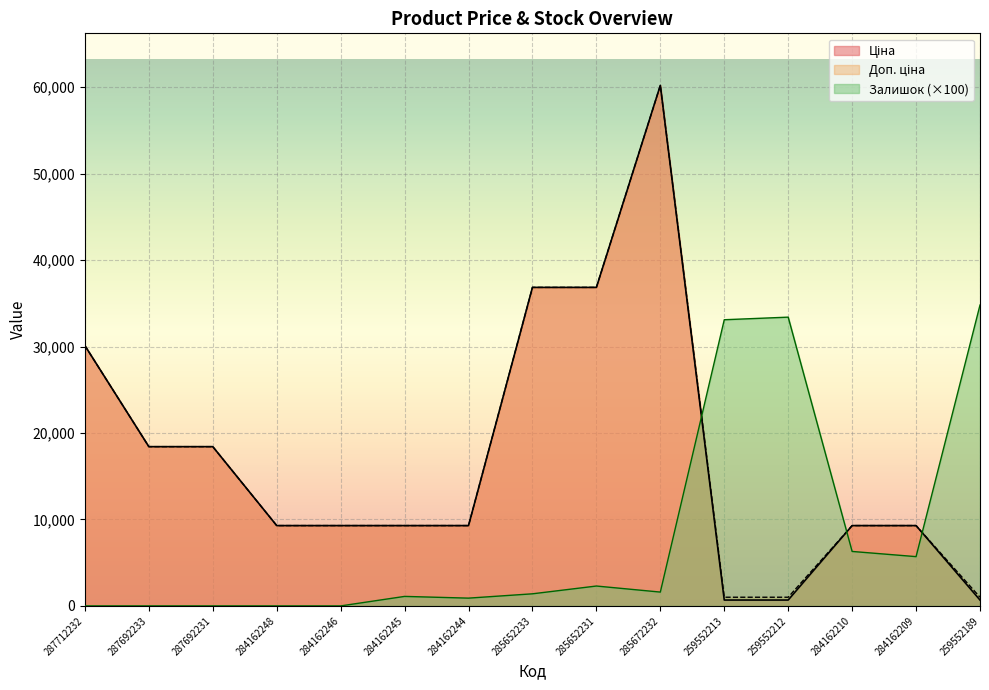

What is the spread (max minus min) of values at 284162210?

2990.5